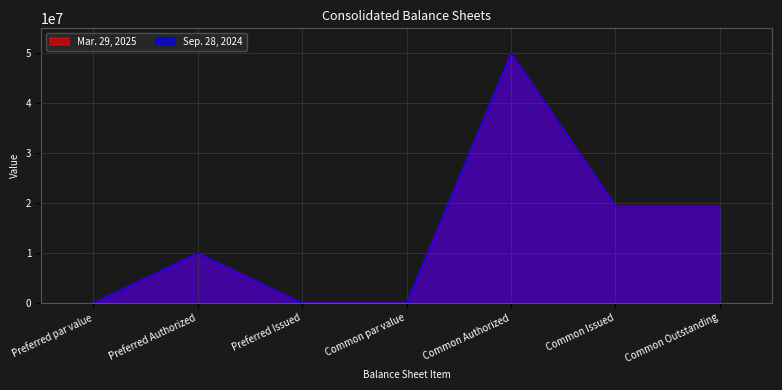

List the series in order of their overall mean, highest first.

Sep. 28, 2024, Mar. 29, 2025